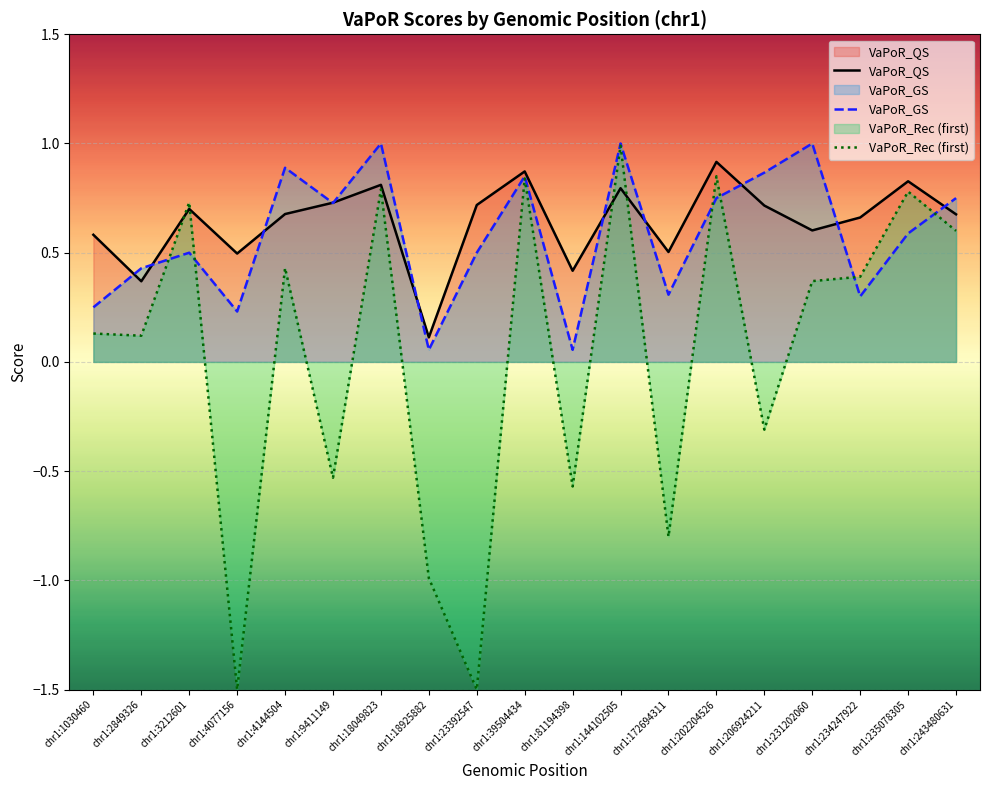

Between chr1:18049823 and chr1:243480631, which series saw the biggest shift?

VaPoR_GS